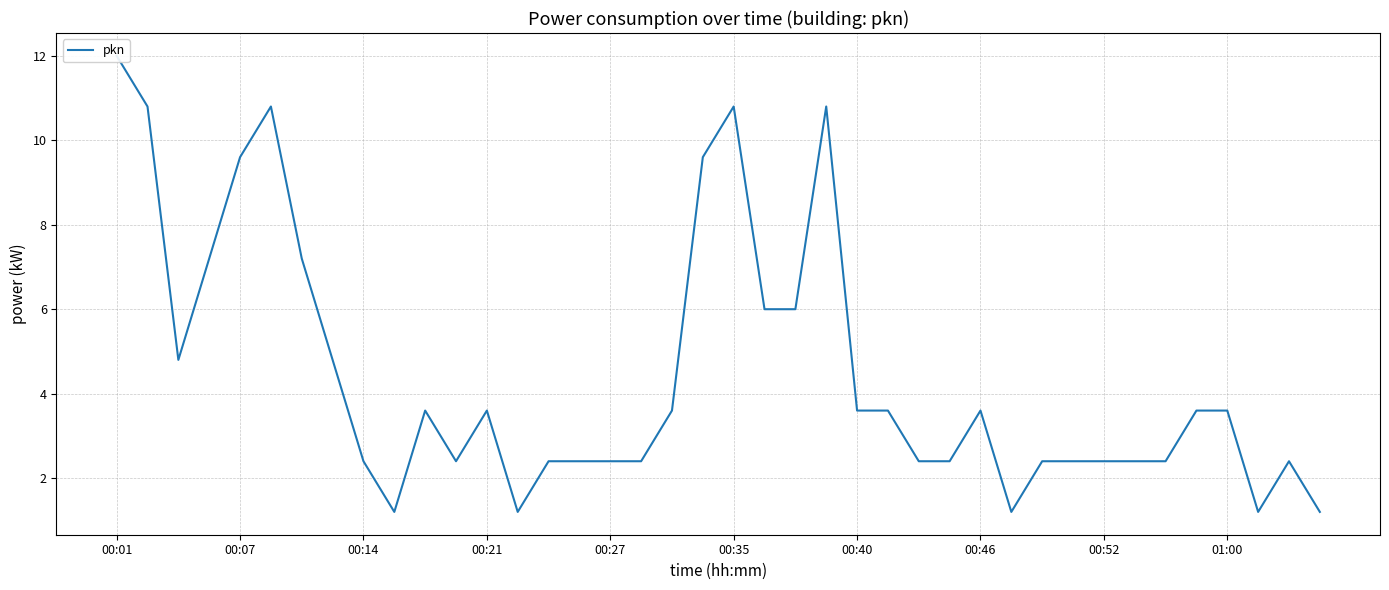

True or false: the data shows 1.2 at 13.

True